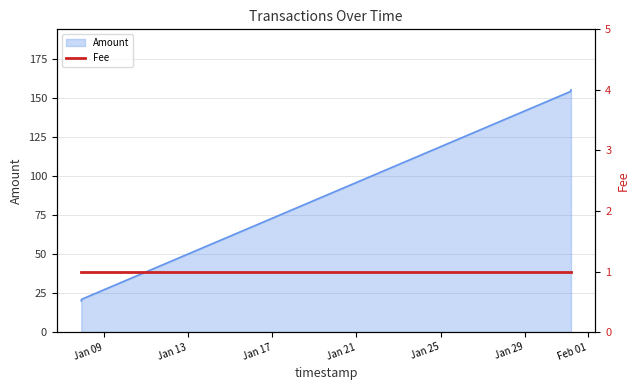

Which label corresponds to the smallest value in the chart?

2018-01-07 22:09:13